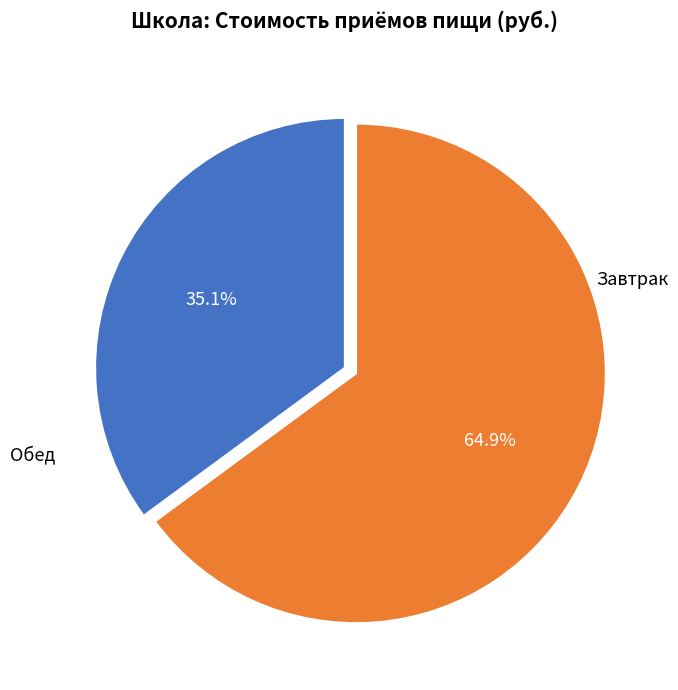

Does any single category account for the majority?

Yes